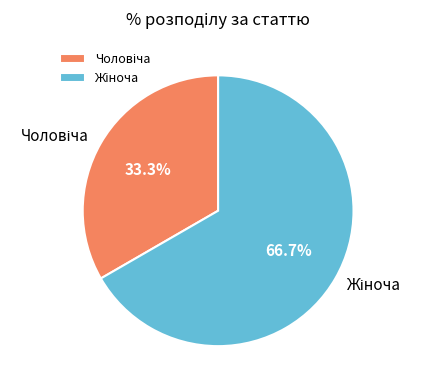

Does any single category account for the majority?

Yes